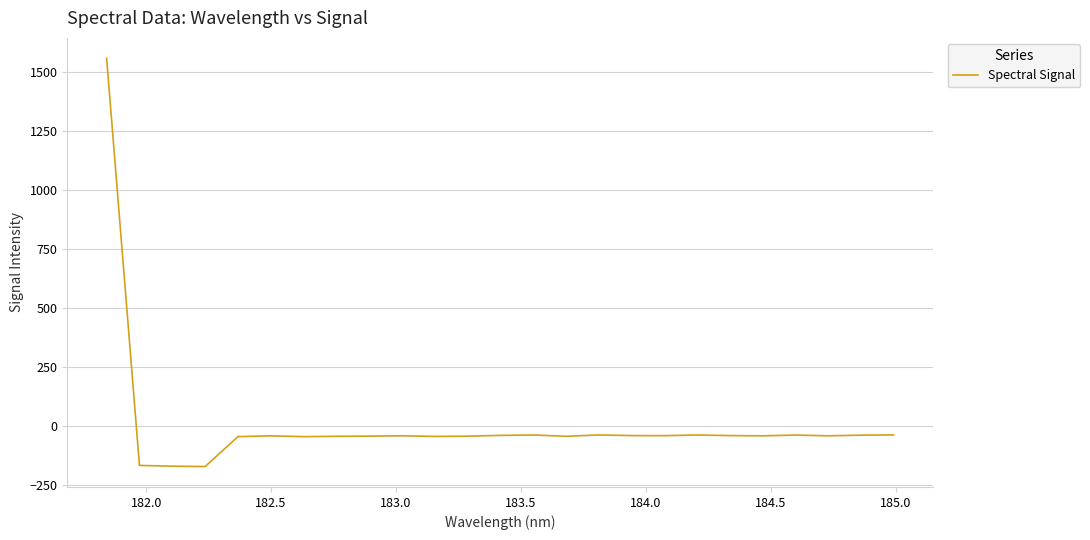

What is the average value?

6.7